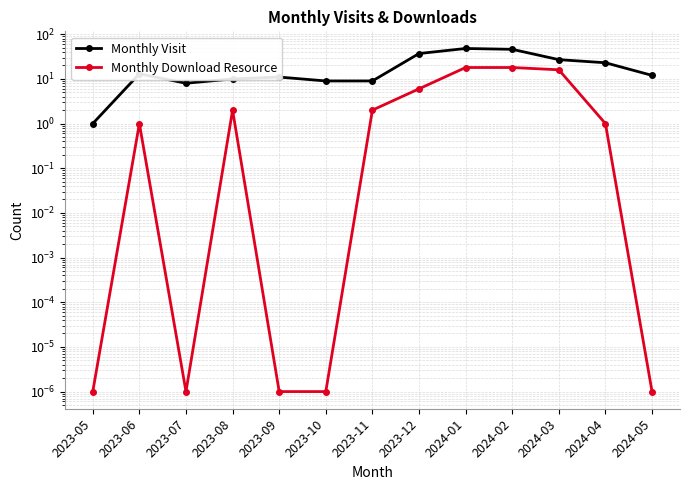

At 2024-03, list the series in order from smallest to largest.

Monthly Download Resource, Monthly Visit